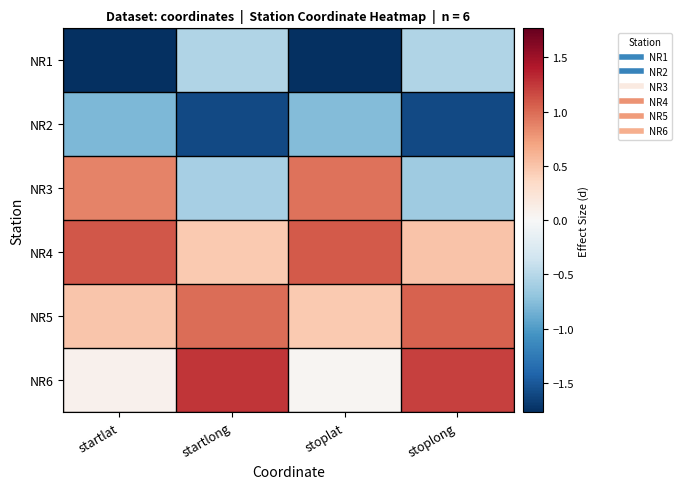

Reading left to right, list all the values displayed in this chart.

NR1: startlat=-1.8	startlong=-0.5	stoplat=-1.8	stoplong=-0.5
NR2: startlat=-0.8	startlong=-1.6	stoplat=-0.8	stoplong=-1.6
NR3: startlat=0.9	startlong=-0.6	stoplat=1.0	stoplong=-0.6
NR4: startlat=1.1	startlong=0.5	stoplat=1.1	stoplong=0.5
NR5: startlat=0.5	startlong=1.0	stoplat=0.5	stoplong=1.0
NR6: startlat=0.1	startlong=1.3	stoplat=0.0	stoplong=1.2